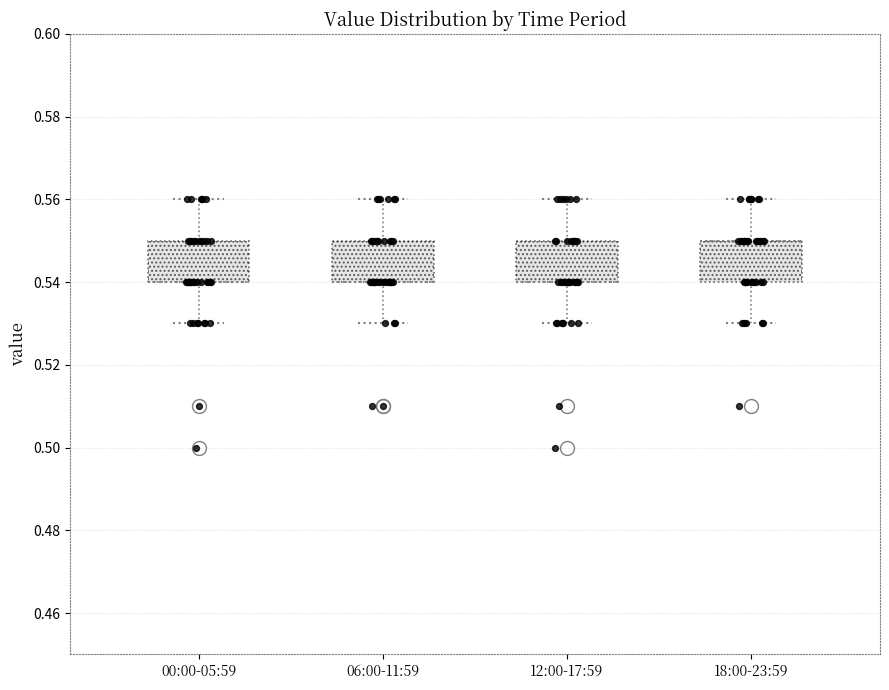

Reading left to right, transcribe this box plot: for each box, give where its median line is, the range the box spans, and where its two whiskers end, as read against the y-axis. The values are not printed on the chart, so give them approximately, as read against the axis.

00:00-05:59: median 0.54 (drawn on the box's lower edge), box 0.54 to 0.55, whiskers 0.53 to 0.56
06:00-11:59: median 0.54 (drawn on the box's lower edge), box 0.54 to 0.55, whiskers 0.53 to 0.56
12:00-17:59: median 0.54 (drawn on the box's lower edge), box 0.54 to 0.55, whiskers 0.53 to 0.56
18:00-23:59: median 0.55 (drawn on the box's upper edge), box 0.54 to 0.55, whiskers 0.53 to 0.56